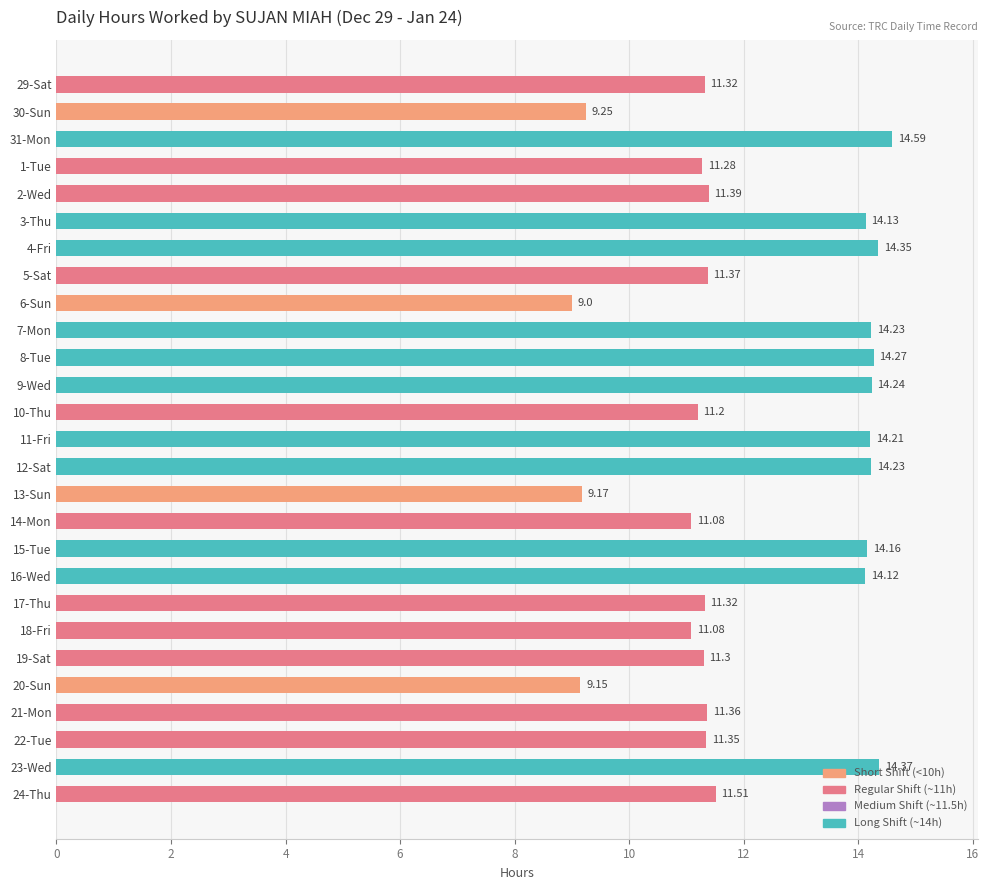

What is the difference between the second highest and second lowest values?

5.2